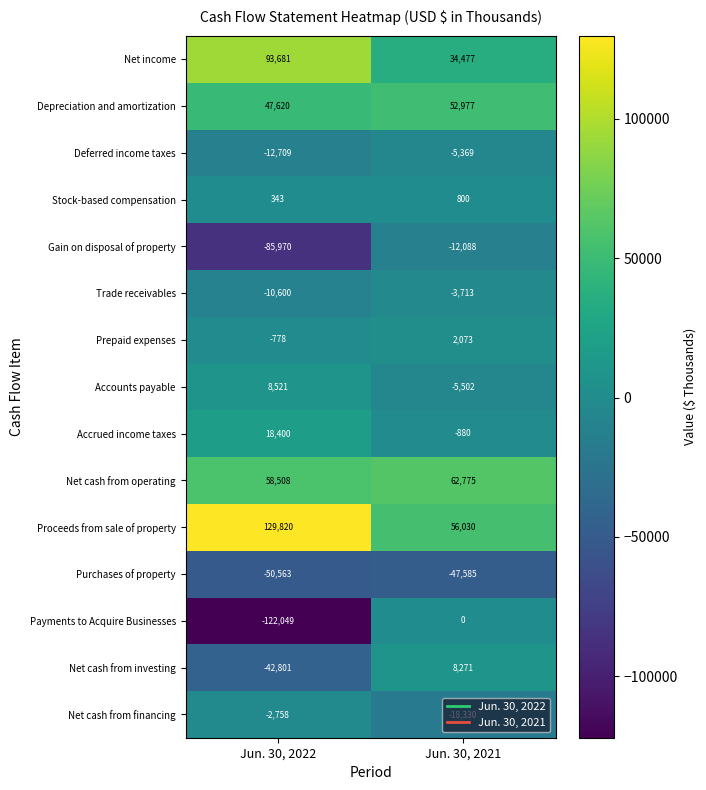

Between Jun. 30, 2022 and Jun. 30, 2021, which series saw the biggest shift?

Payments to Acquire Businesses